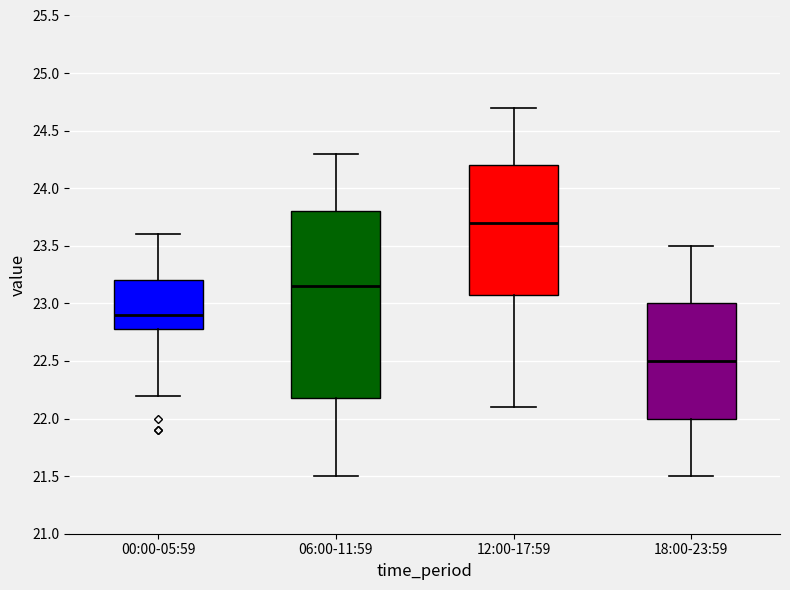

Where is the lower edge of the box for 18:00-23:59 on the y-axis? The values are not printed on the chart, so give them approximately, as read against the axis.

22.00